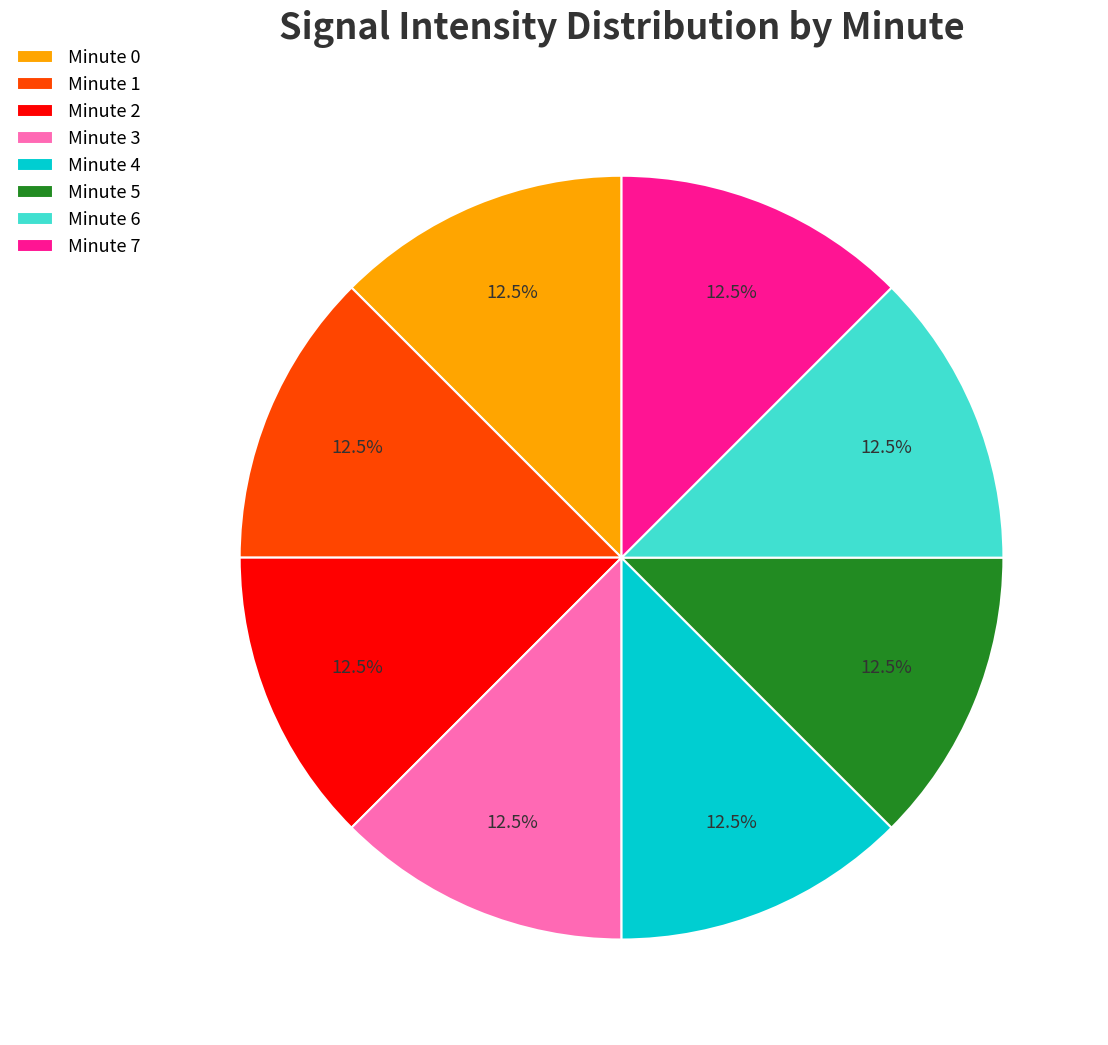

Combined, do Minute 2 and Minute 5 account for over 50%?

No